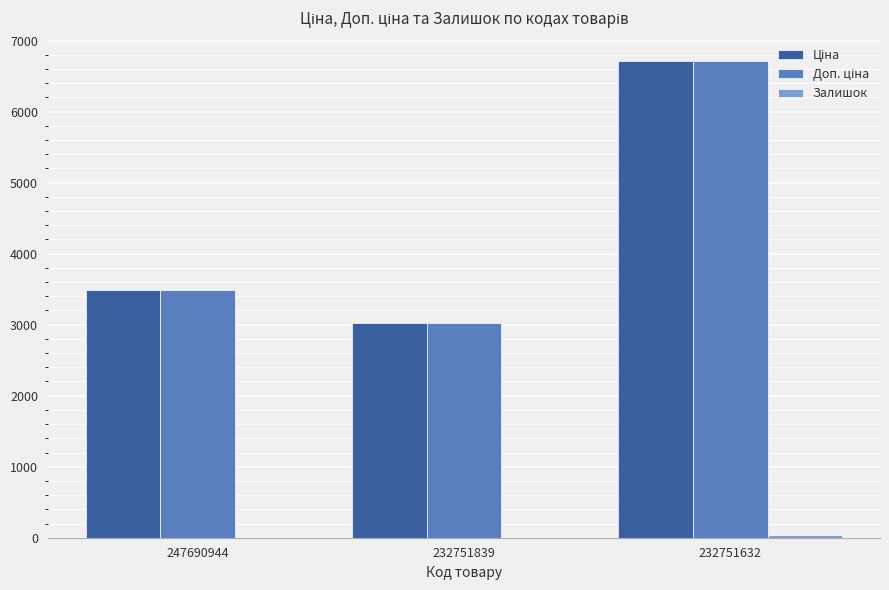

How many groups of bars are there?

3